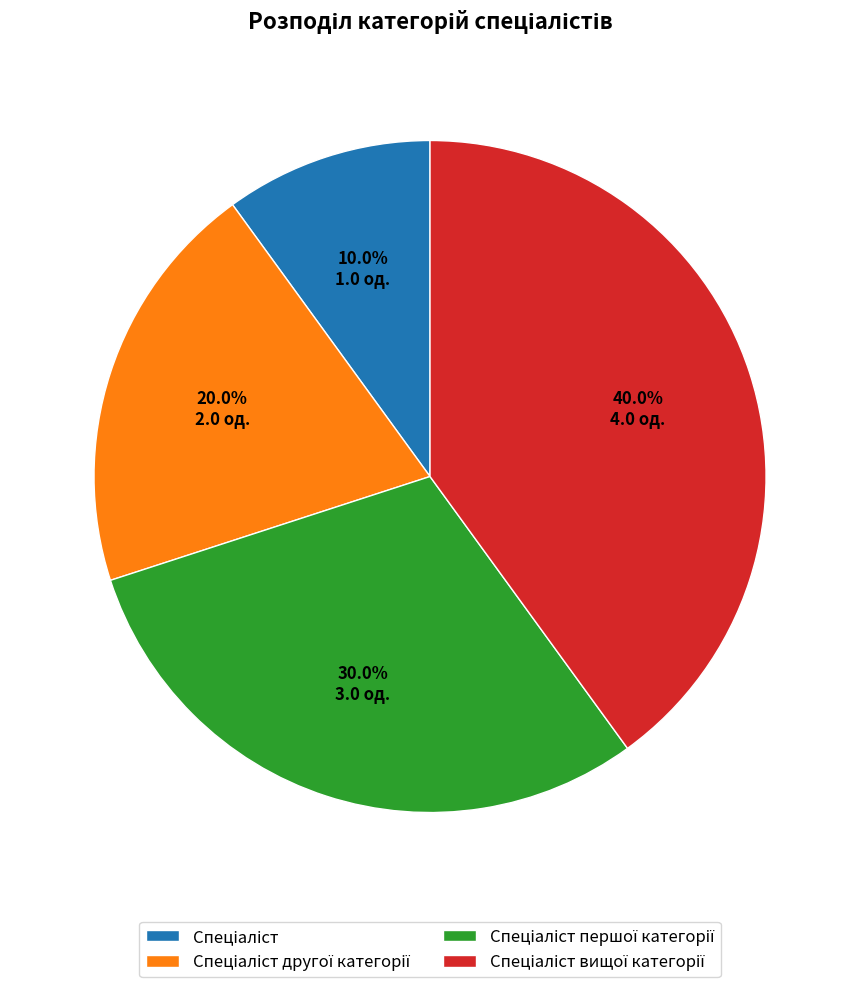

Does any single category account for the majority?

No